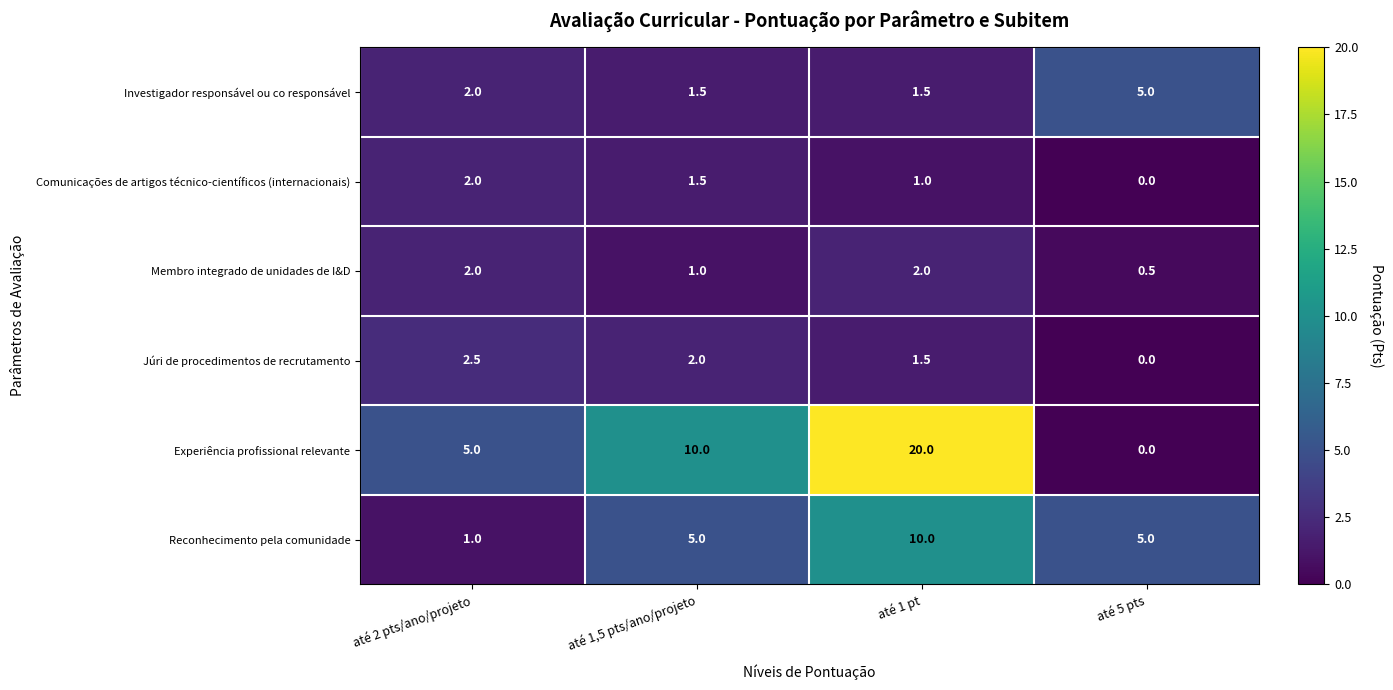

Which category has the lowest value across all series?

até 5 pts